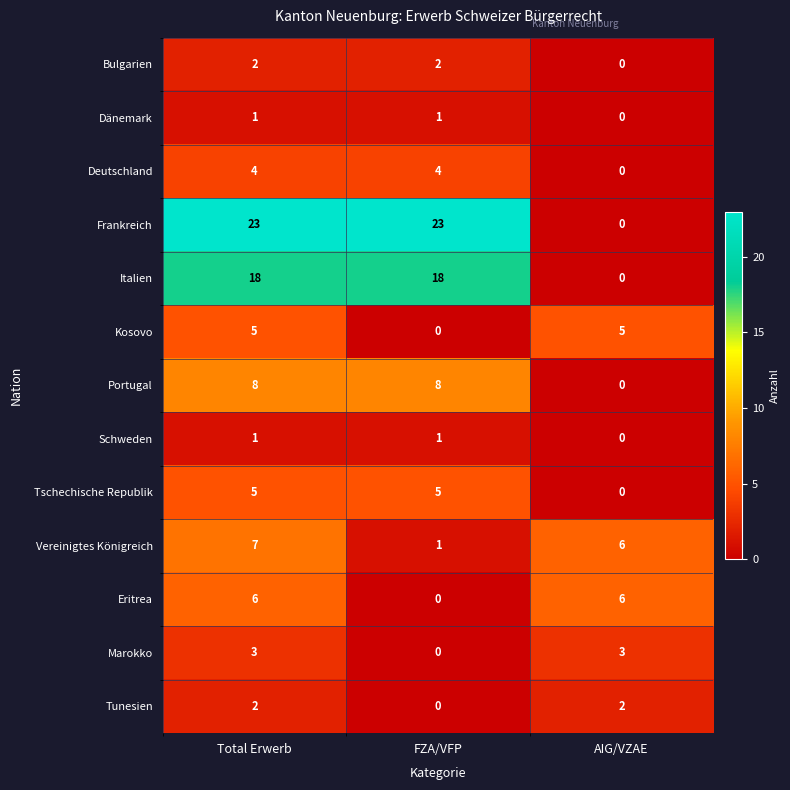

At which category is the sum across all series the highest?

Total Erwerb